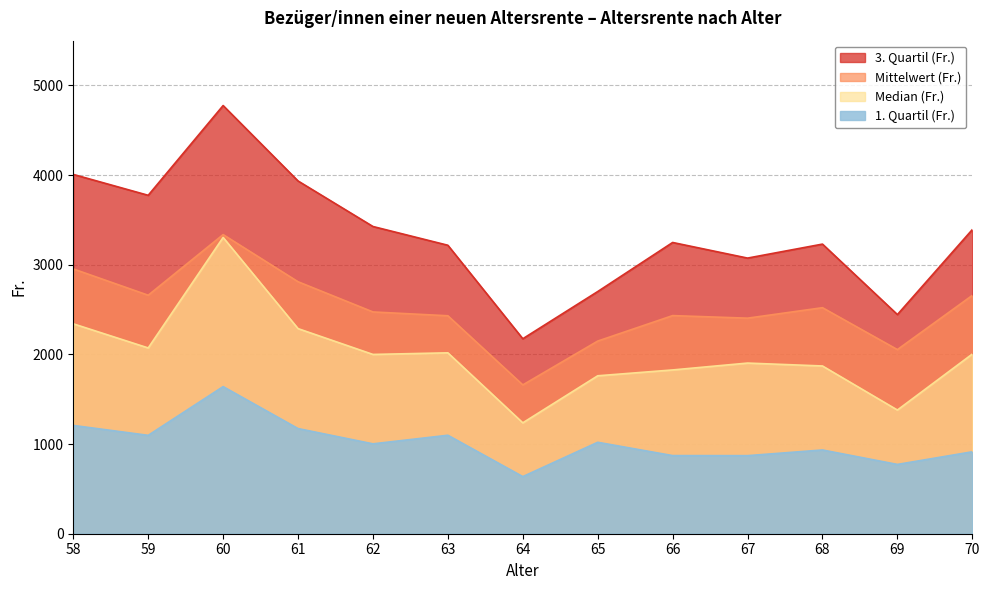

Reading left to right, extract all data points from this chart.

1. Quartil (Fr.): 58=1208.0	59=1097.5	60=1641.0	61=1173.0	62=1002.7	63=1098.4	64=637.1	65=1020.0	66=871.5	67=870.8	68=934.1	69=773.0	70=914.0
Median (Fr.): 58=2341.6	59=2072.3	60=3305.0	61=2288.0	62=2000.0	63=2017.8	64=1237.0	65=1761.8	66=1827.0	67=1903.6	68=1871.2	69=1379.8	70=2004.3
Mittelwert (Fr.): 58=2953.8	59=2660.4	60=3336.8	61=2810.9	62=2473.9	63=2431.3	64=1660.0	65=2149.0	66=2433.1	67=2404.5	68=2521.4	69=2054.0	70=2658.7
3. Quartil (Fr.): 58=4008.0	59=3775.0	60=4776.3	61=3935.0	62=3427.0	63=3217.8	64=2175.0	65=2701.5	66=3248.8	67=3074.7	68=3230.7	69=2444.6	70=3392.6